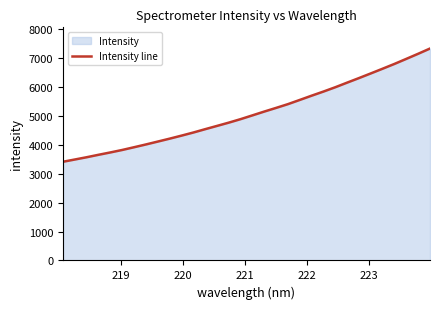

Reading right to left, list all the values displayed in this chart.

7325.1	7144.1	6968.2	6794.2	6628.8	6465.7	6304.5	6147.3	5988.1	5838.8	5696.1	5549.3	5404.0	5273.8	5147.1	5015.6	4884.9	4764.0	4650.1	4537.0	4421.4	4313.7	4209.5	4108.9	4009.2	3913.2	3818.8	3733.4	3652.0	3567.5	3488.8	3411.1